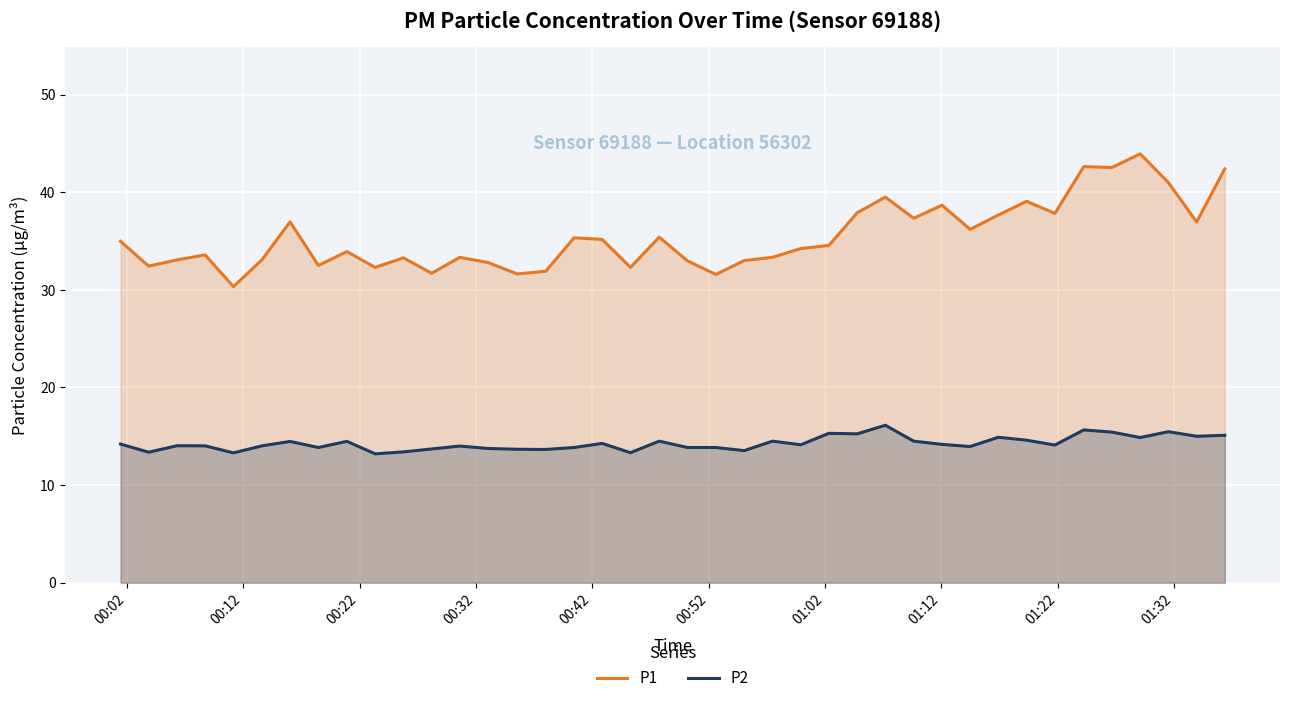

True or false: P2 and P1 cross at least once.

False